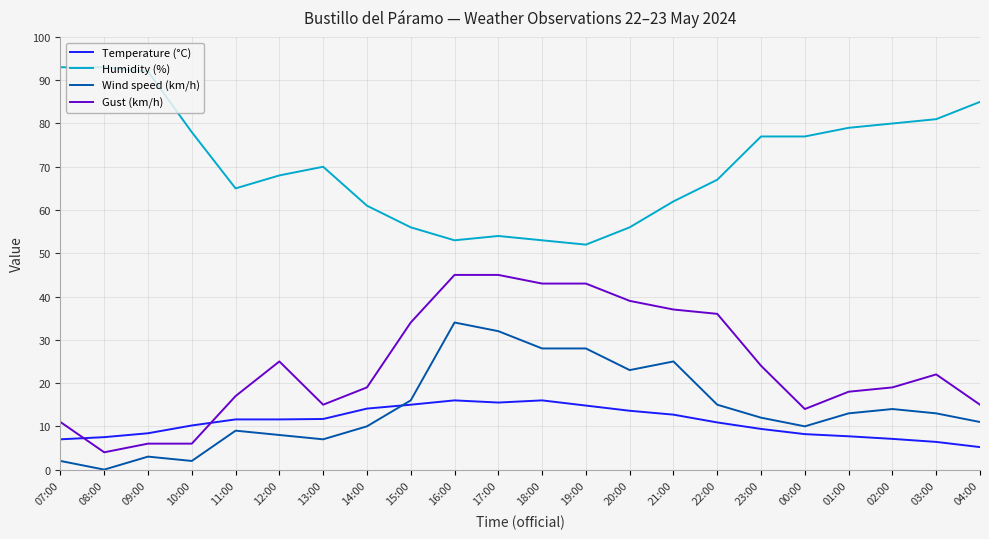

True or false: Temperature (°C) and Humidity (%) cross at least once.

False